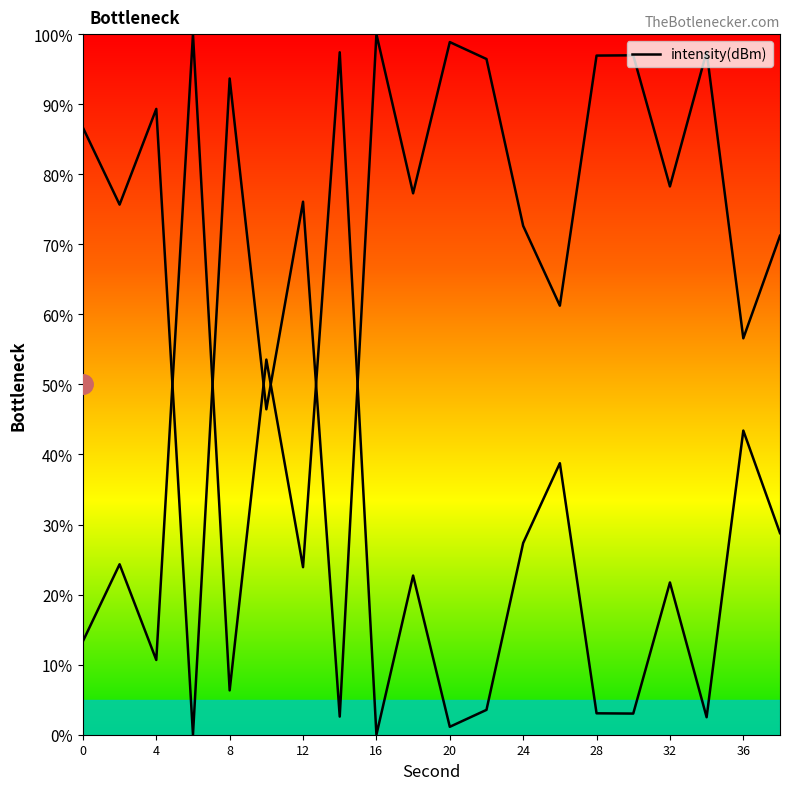

At which category does the data reach its first local peak?

2